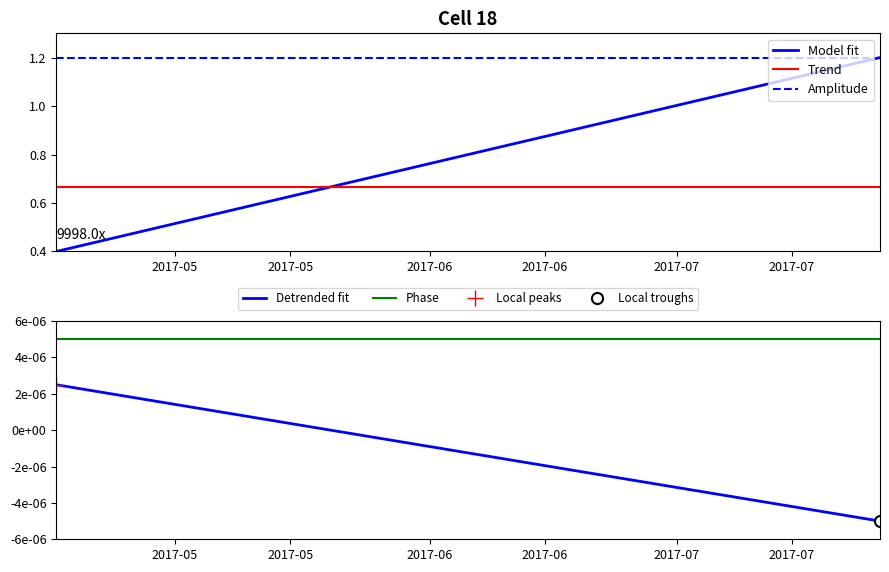

What is the lowest value of the Model fit series?

0.4